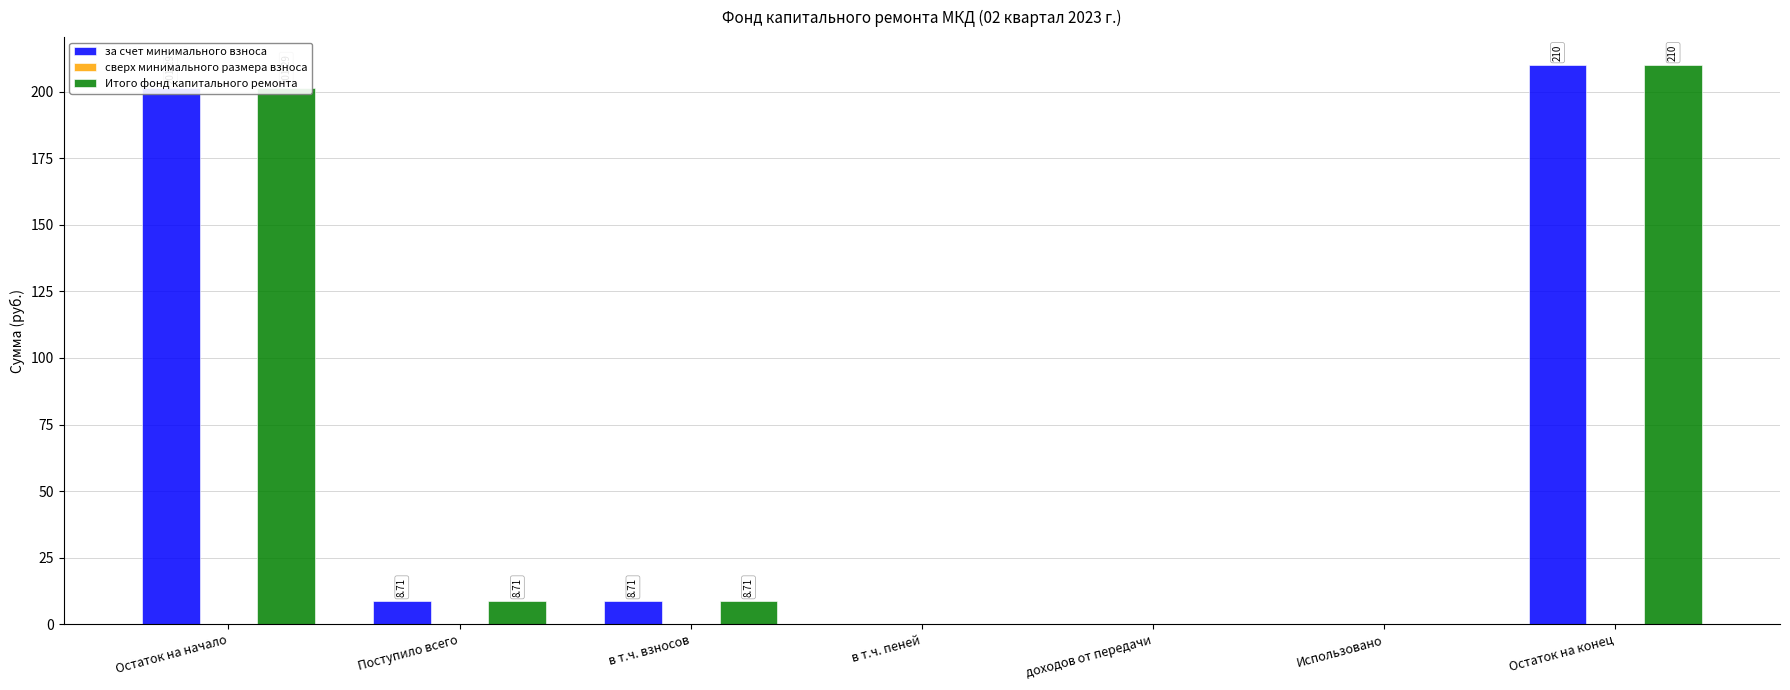

What is the difference between the Итого фонд капитального ремонта values at Поступило всего and Остаток на конец?

201.3